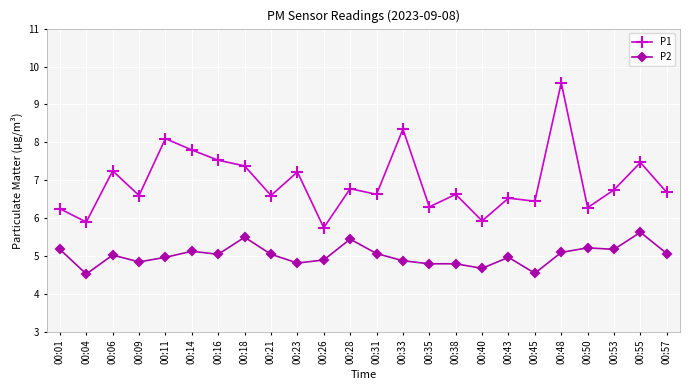

True or false: P2 and P1 intersect in this chart.

False